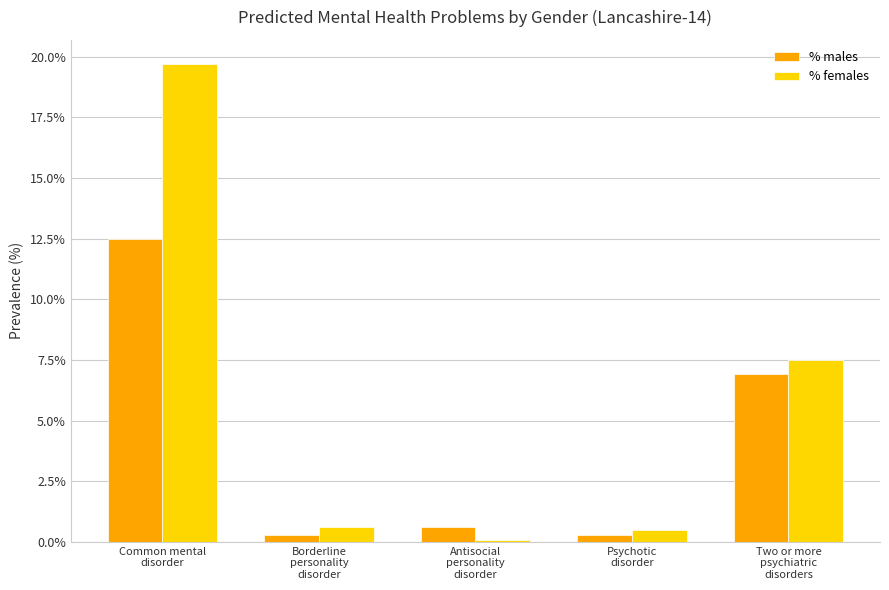

How many series are shown in this chart?

2